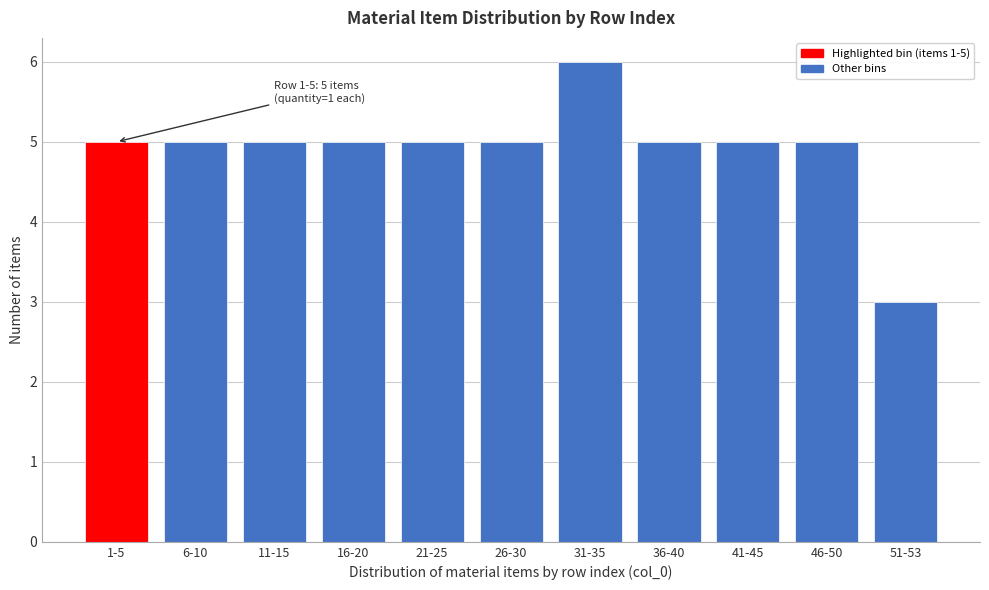

Reading left to right, transcribe all the data shown in this chart.

5	5	5	5	5	5	6	5	5	5	3